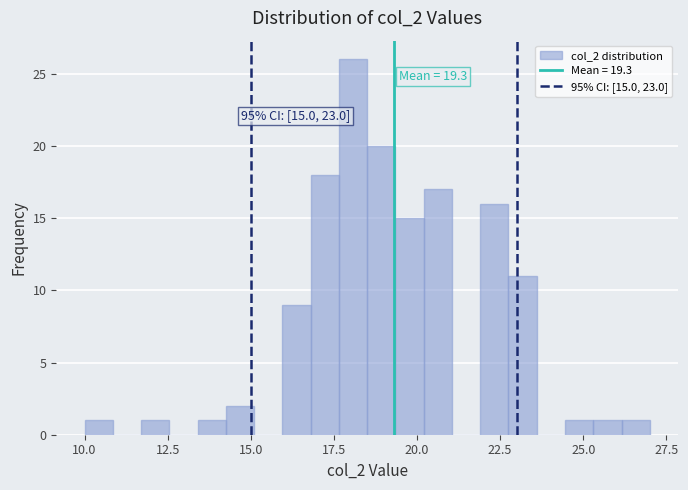

Read against the x-axis, roughly where is the centre of the tallest bar?

18.0